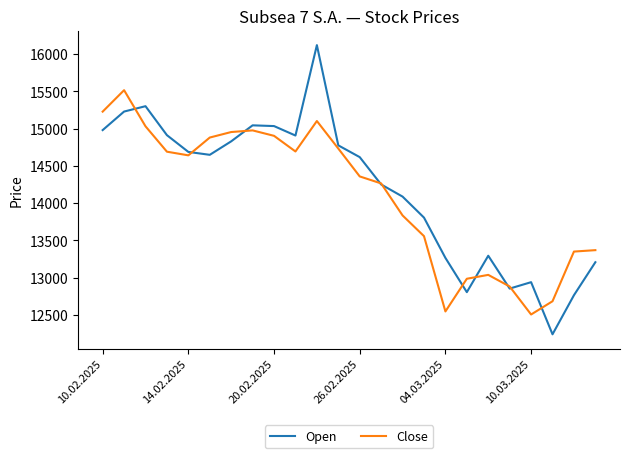

What is the minimum value for Open?

12239